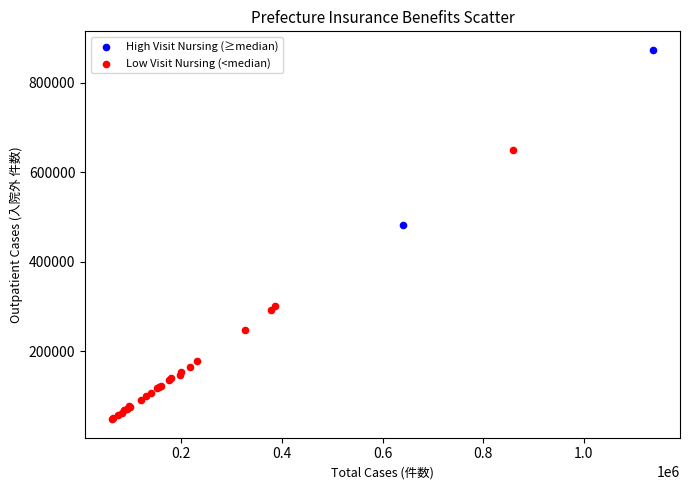

Which series has the widest spread of Y values?

Low Visit Nursing (<median)